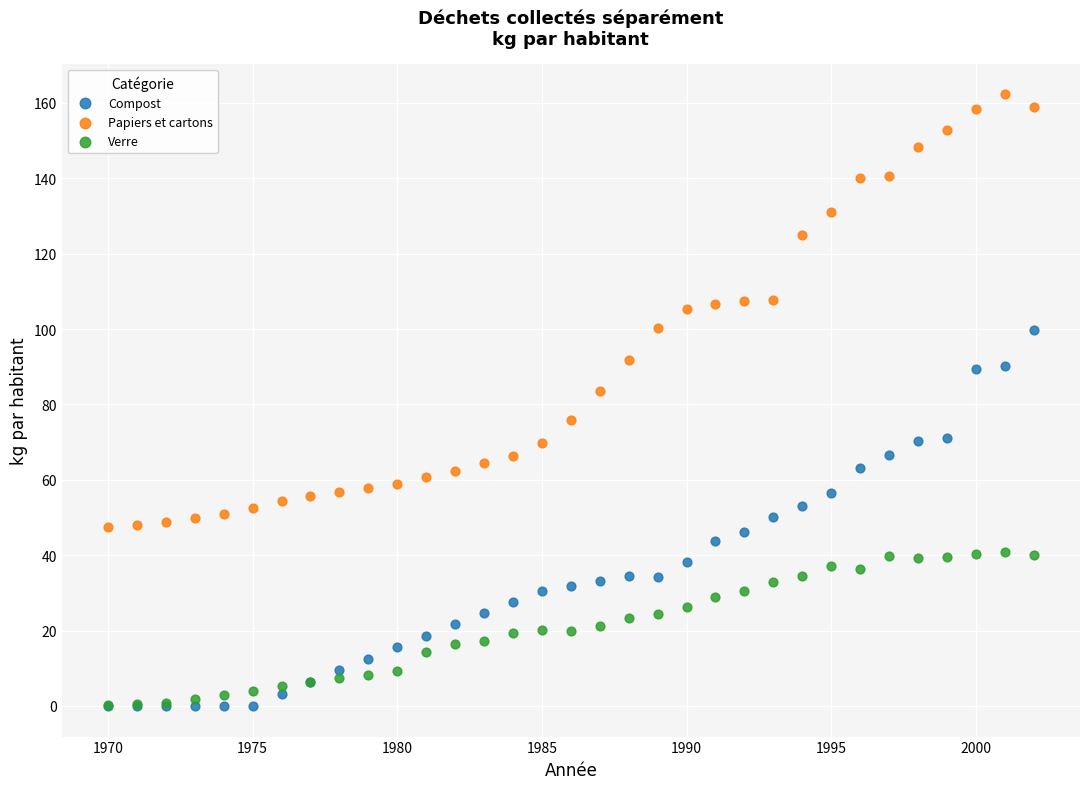

Across all series, what Y value is closest to 81?

83.5